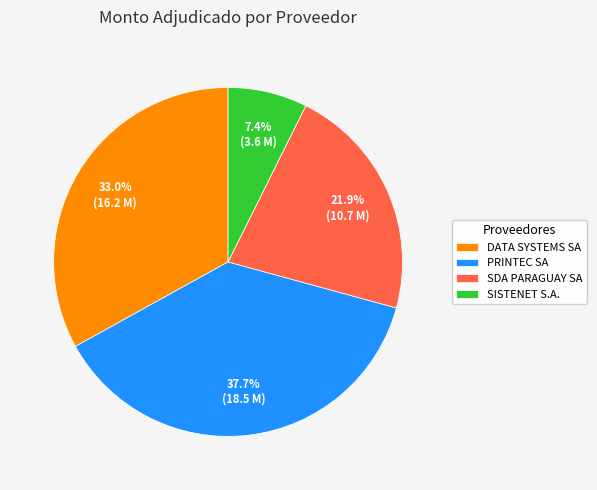

Count the number of slices in the pie.

4